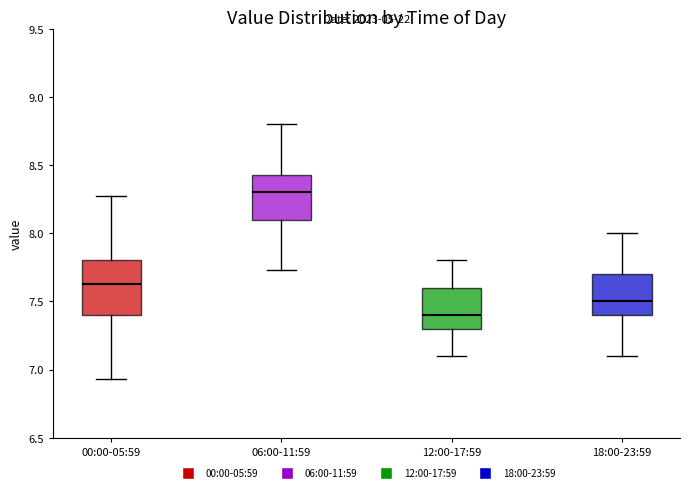

Reading left to right, read every box against the y-axis: the position of its median line, the range the box covers, and the ends of its whiskers. The values are not printed on the chart, so give them approximately, as read against the axis.

00:00-05:59: median 7.65, box 7.40 to 7.80, whiskers 6.95 to 8.25
06:00-11:59: median 8.30, box 8.10 to 8.45, whiskers 7.75 to 8.80
12:00-17:59: median 7.40, box 7.30 to 7.60, whiskers 7.10 to 7.80
18:00-23:59: median 7.50, box 7.40 to 7.70, whiskers 7.10 to 8.00